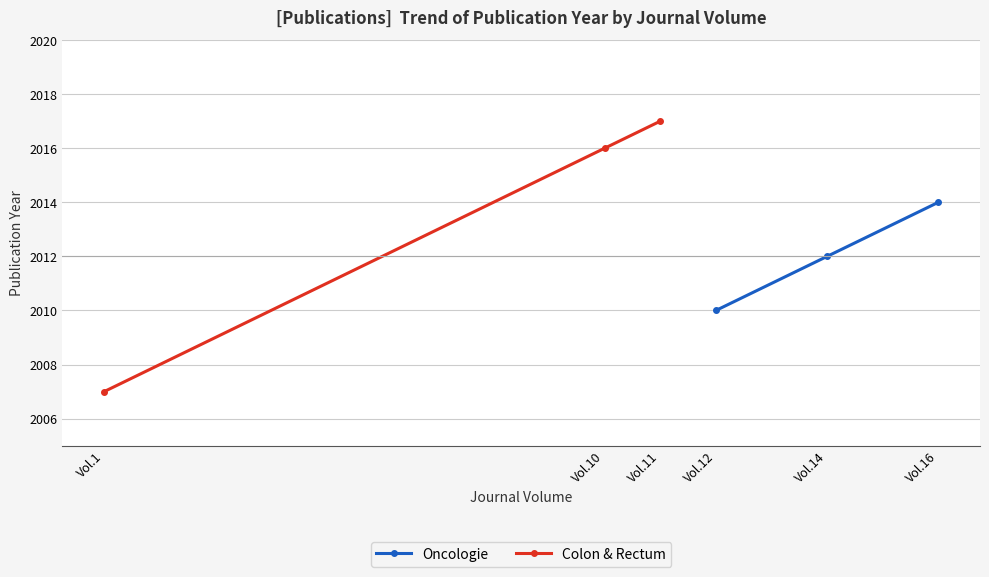

What is the sum of all Colon & Rectum values?

6040